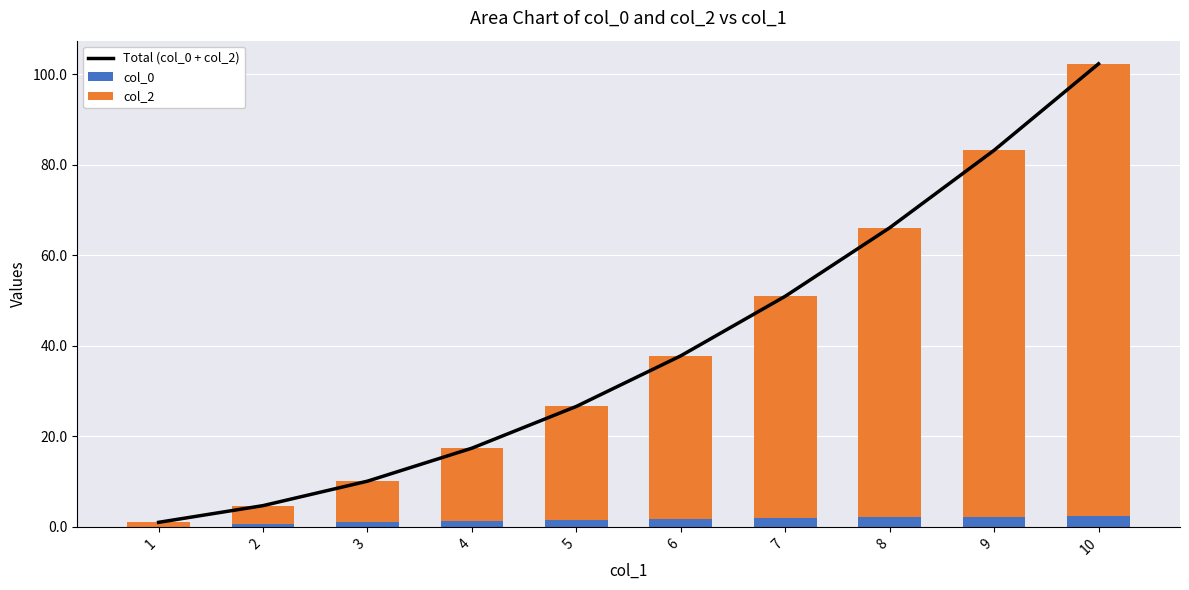

Which series has the widest spread of values?

Total (col_0 + col_2)